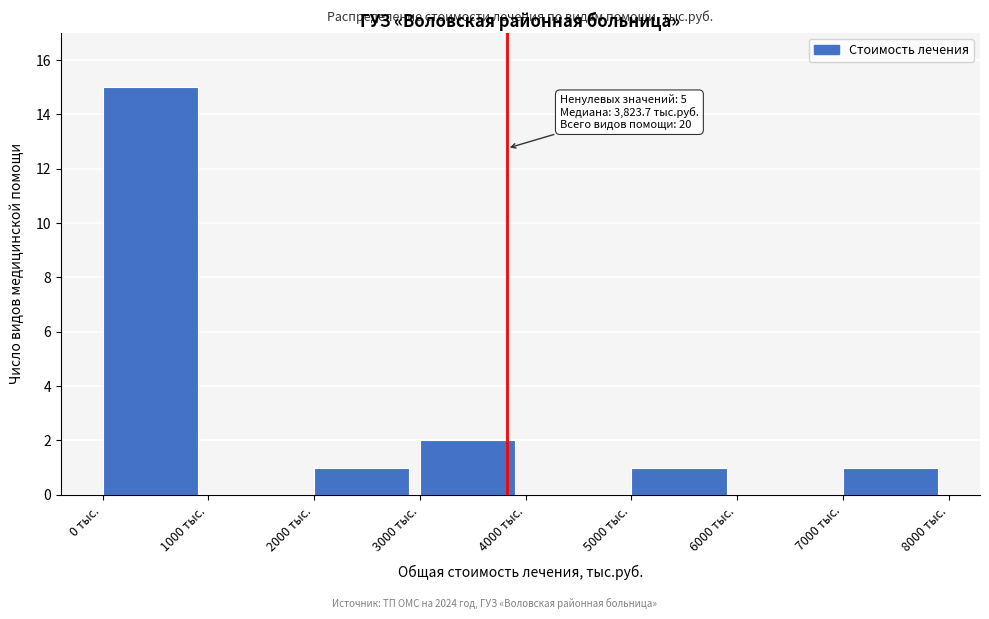

Which range on the x-axis has the tallest bar?

0 to 1000